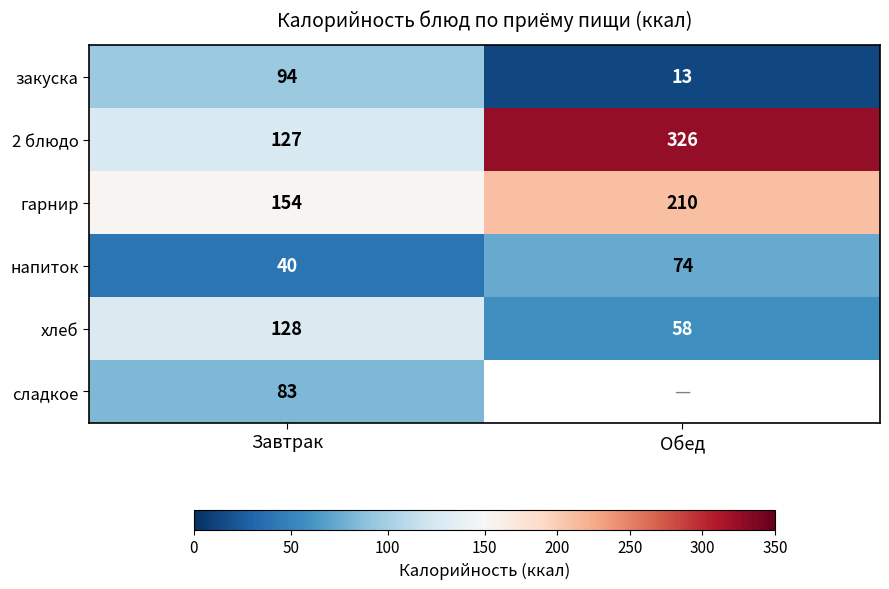

Rank the series at Завтрак from highest to lowest value.

гарнир, хлеб, 2 блюдо, закуска, сладкое, напиток